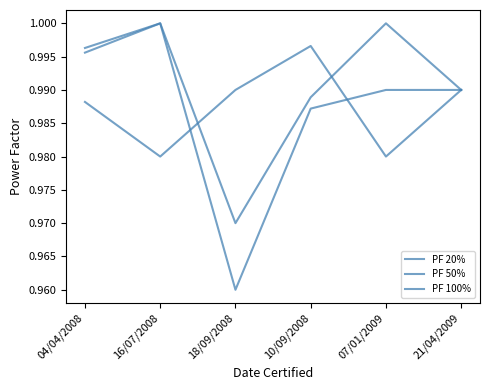

Where is the first local minimum for PF 100%?

18/09/2008